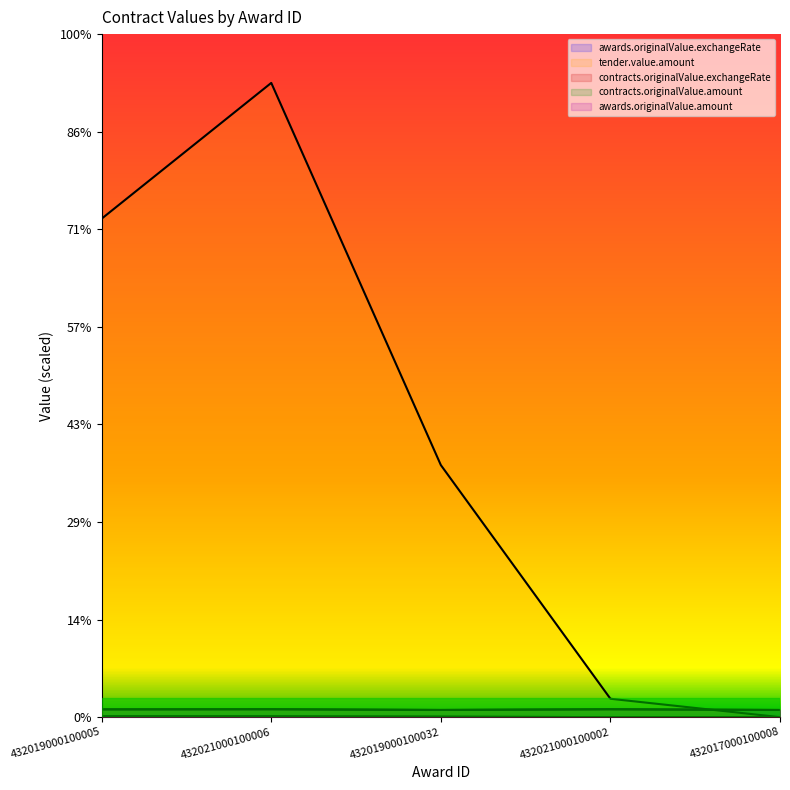

How many lines are shown in the chart?

5